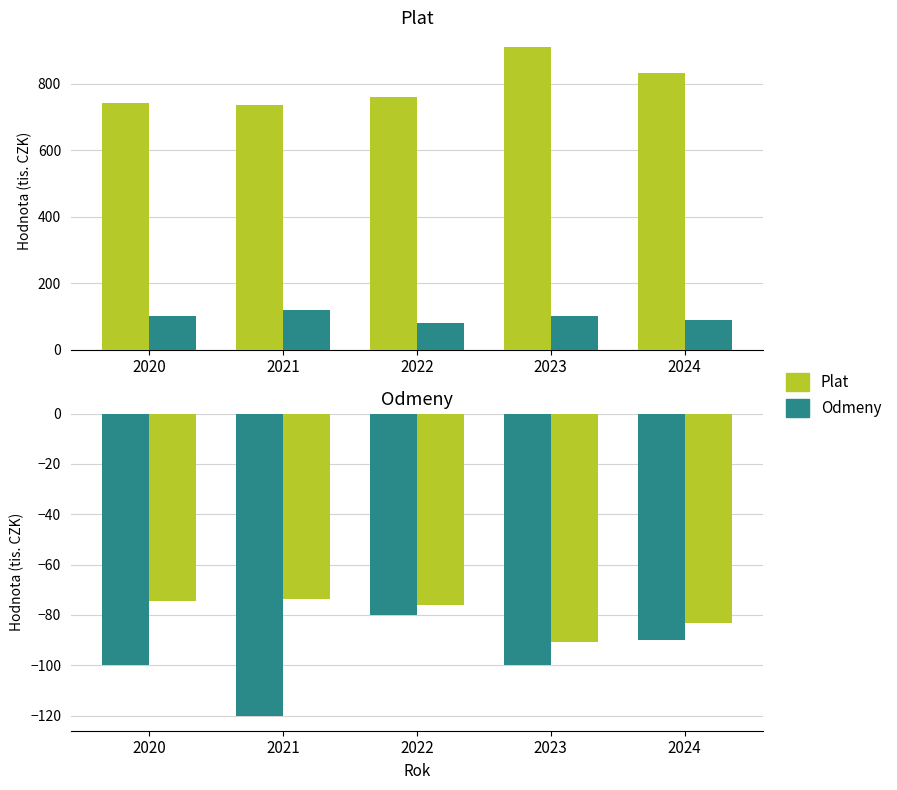

Reading left to right, what are all the values shown in this chart?

Plat: 2020=743.1	2021=735.1	2022=758.9	2023=909.1	2024=832.9
Odmeny: 2020=100.0	2021=120.0	2022=80.0	2023=100.0	2024=90.0
Odmeny (neg): 2020=-100.0	2021=-120.0	2022=-80.0	2023=-100.0	2024=-90.0
Plat (neg): 2020=-74.3	2021=-73.5	2022=-75.9	2023=-90.9	2024=-83.3